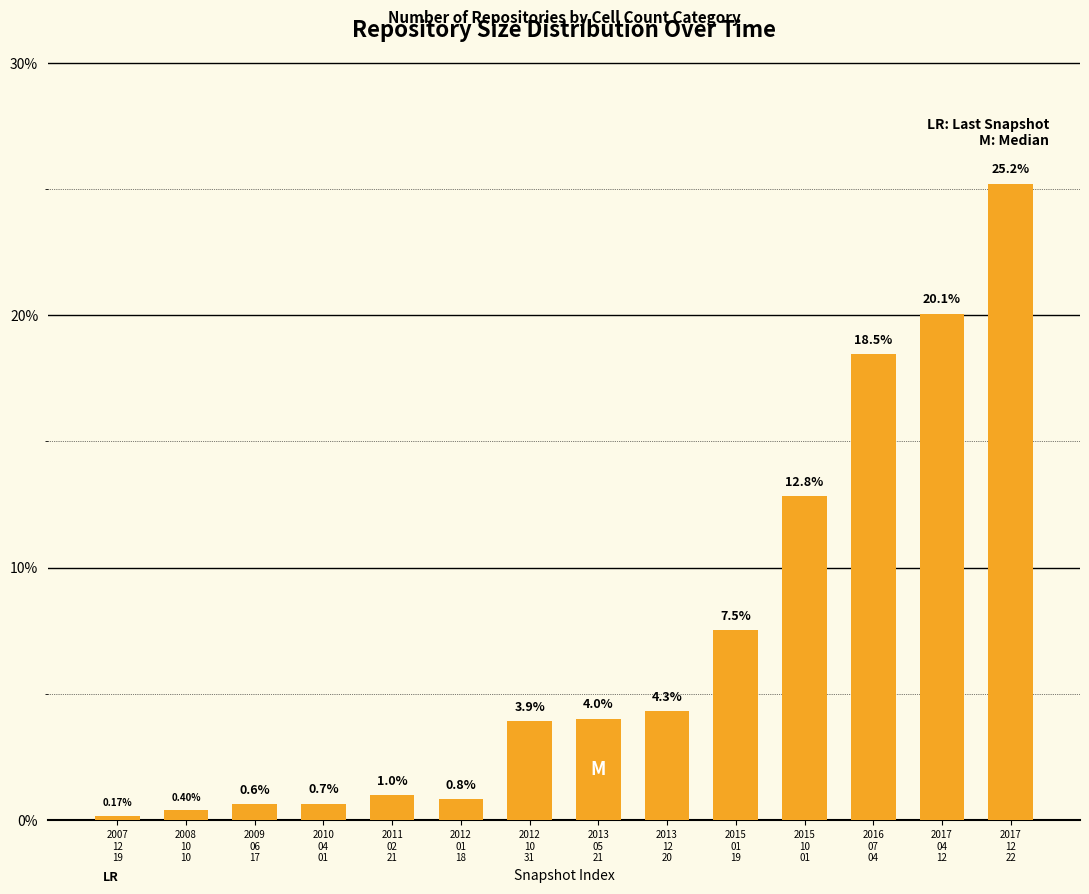

Are the bars horizontal?

No